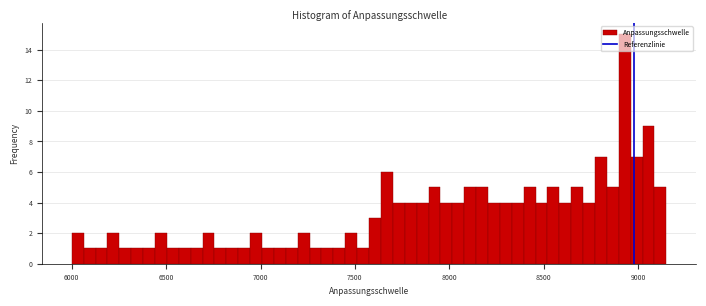

Read against the x-axis, roughly where is the centre of the tallest bar?

8950